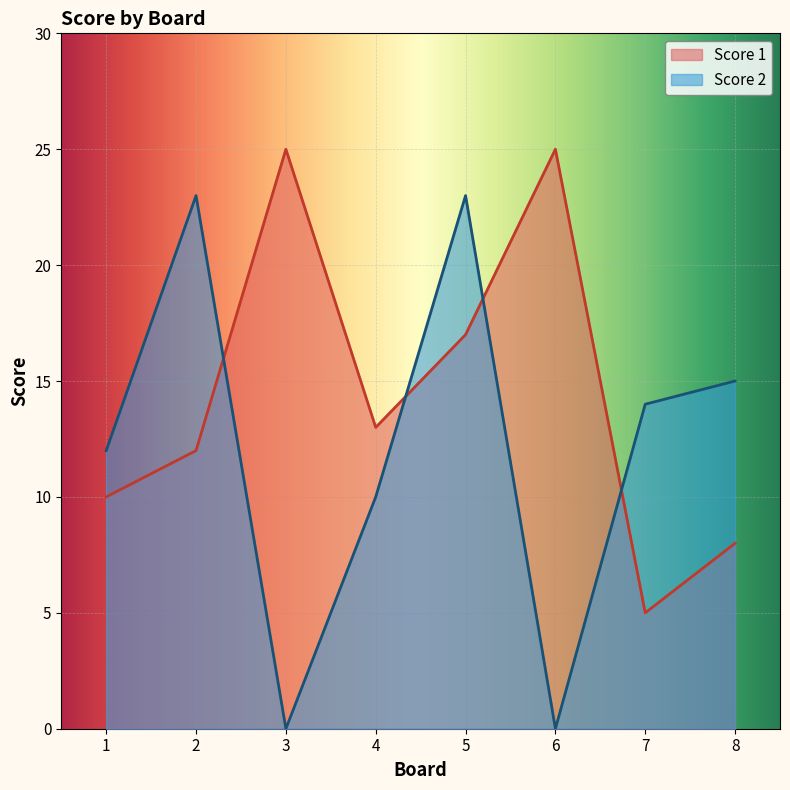

Where do Score 2 and Score 1 first cross each other?

2 and 3